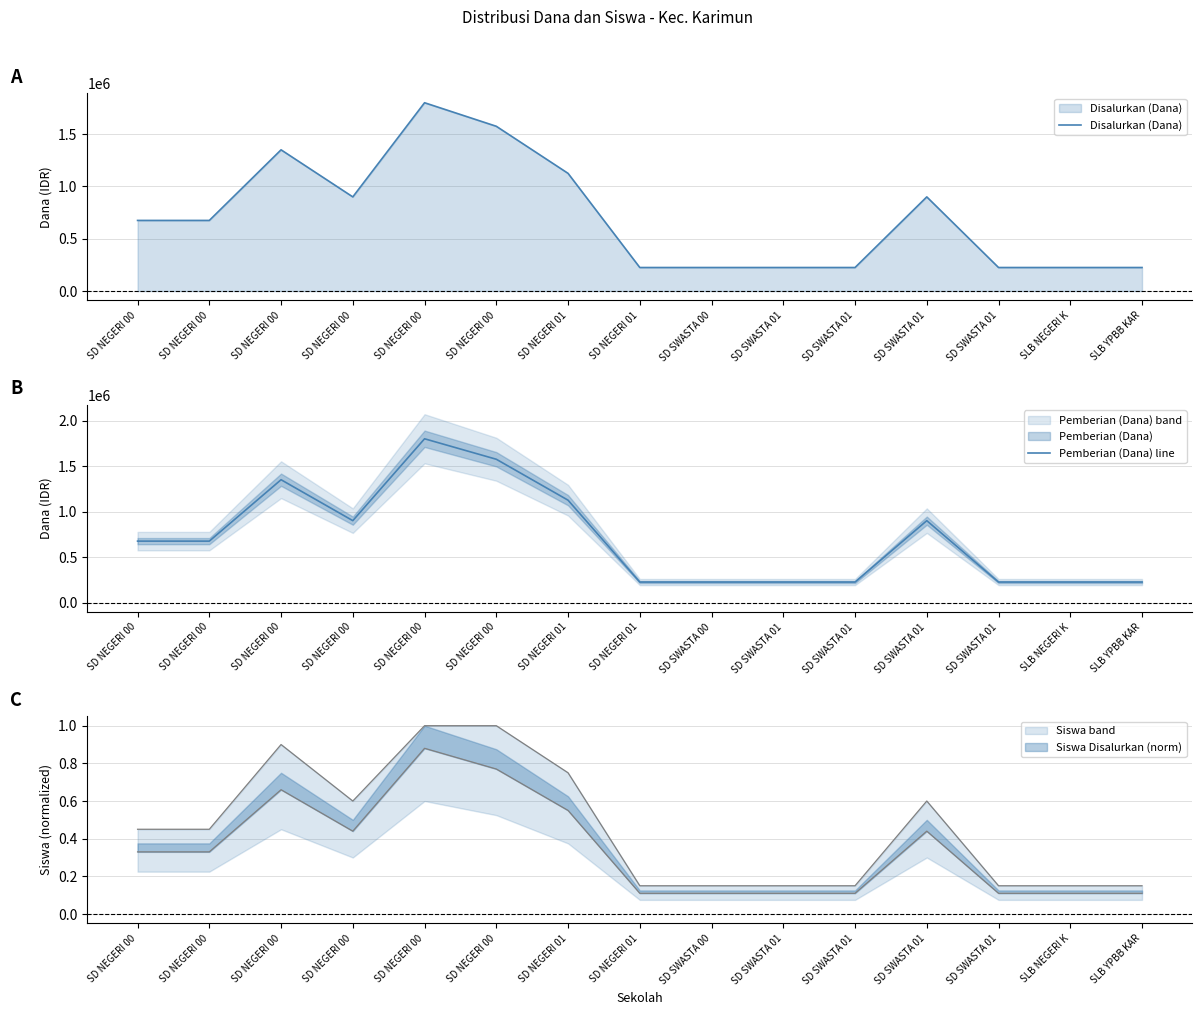

What is the difference between the Pemberian (Dana) line values at SD NEGERI 00 and SLB NEGERI K?

1350000